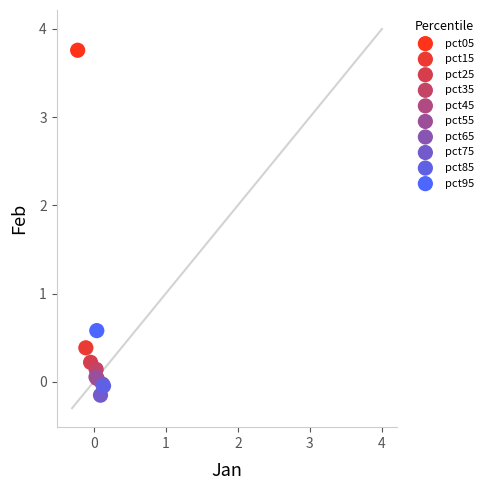

What are all the series names shown in the legend?

pct05, pct15, pct25, pct35, pct45, pct55, pct65, pct75, pct85, pct95